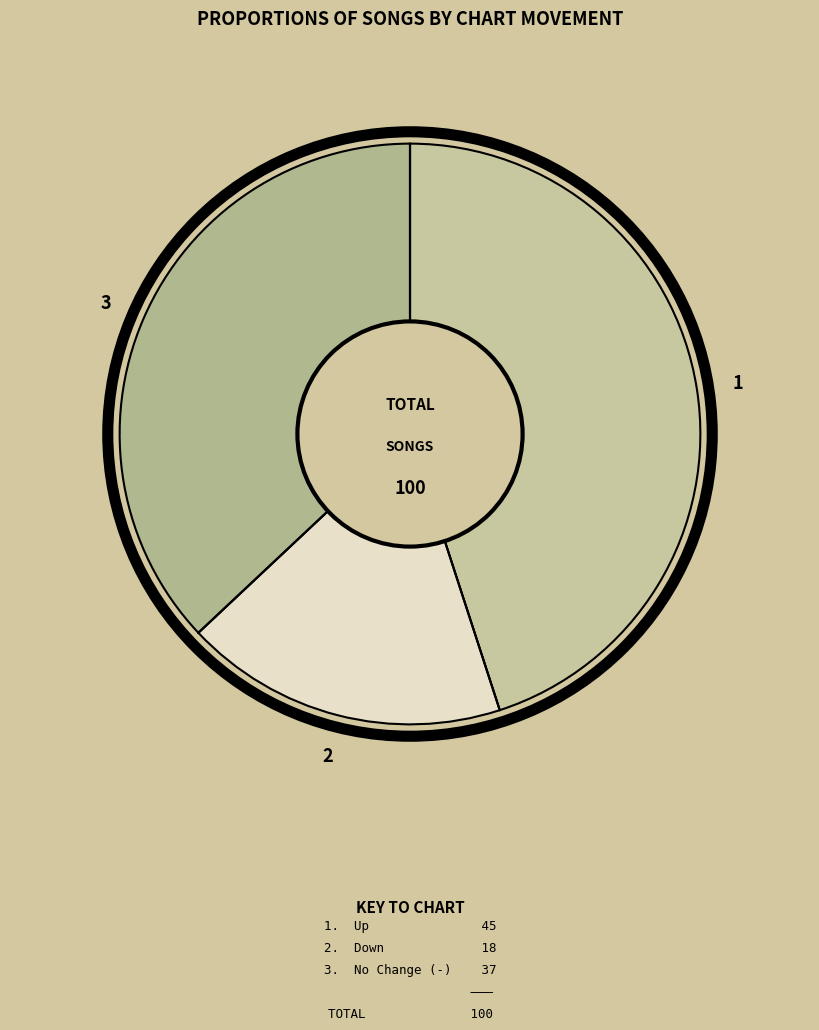

Is there any slice that represents more than half of the pie?

No